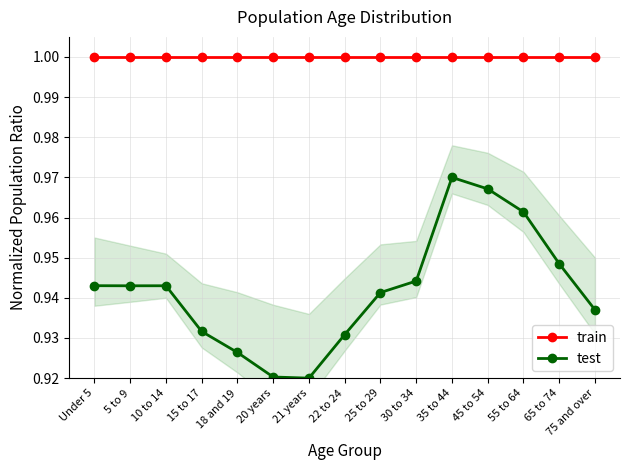

What is the label of the 4th point from the right?

45 to 54